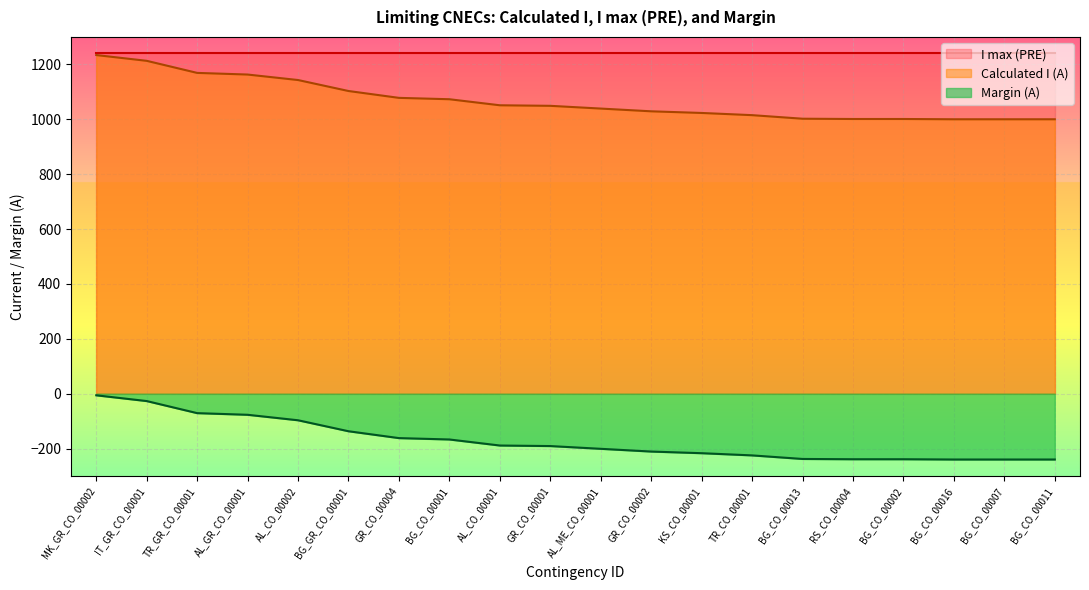

Rank the categories by Margin (A) value from highest to lowest.

MK_GR_CO_00002, IT_GR_CO_00001, TR_GR_CO_00001, AL_GR_CO_00001, AL_CO_00002, BG_GR_CO_00001, GR_CO_00004, BG_CO_00001, AL_CO_00001, GR_CO_00001, AL_ME_CO_00001, GR_CO_00002, KS_CO_00001, TR_CO_00001, BG_CO_00013, RS_CO_00004, BG_CO_00002, BG_CO_00016, BG_CO_00007, BG_CO_00011